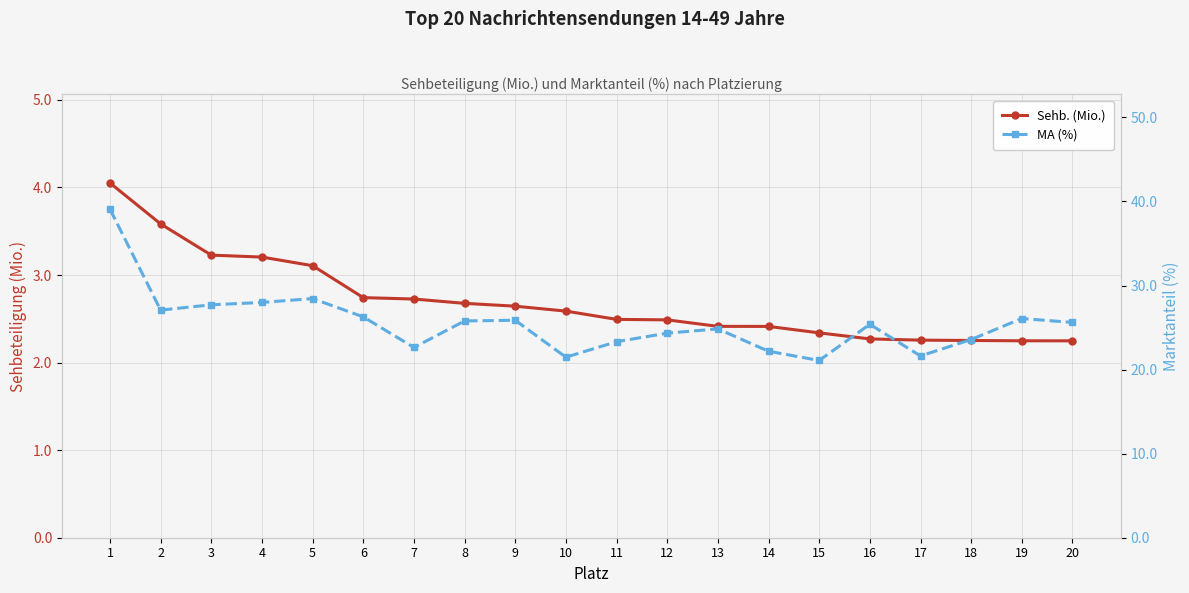

Reading left to right, transcribe all the data shown in this chart.

Sehb. (Mio.): 4.1	3.6	3.2	3.2	3.1	2.7	2.7	2.7	2.6	2.6	2.5	2.5	2.4	2.4	2.3	2.3	2.3	2.3	2.2	2.2
MA (%): 39.1	27.1	27.7	28.0	28.4	26.3	22.6	25.8	25.9	21.5	23.3	24.3	24.8	22.2	21.1	25.4	21.6	23.6	26.1	25.6